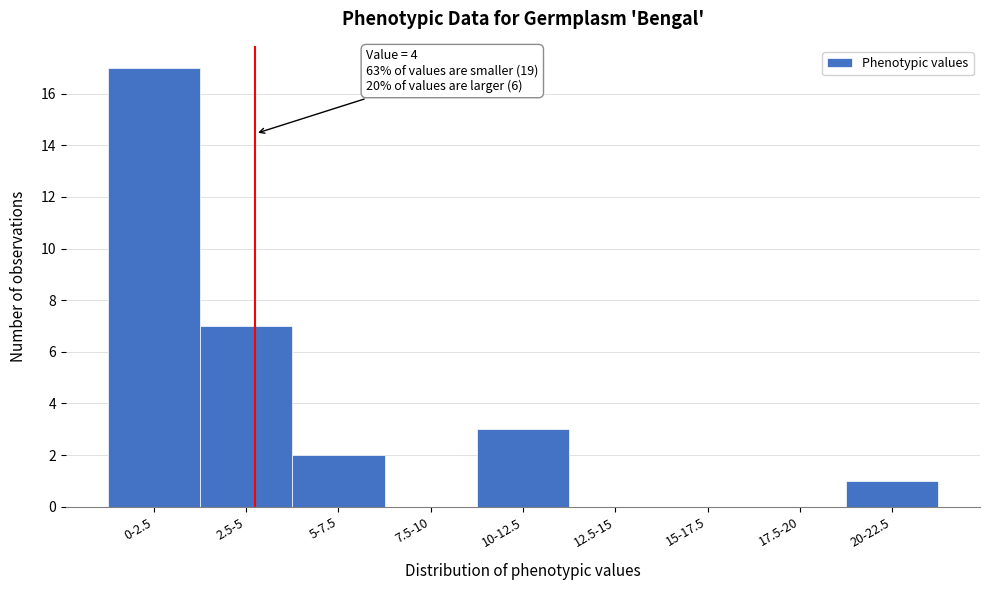

Reading left to right, list all the values displayed in this chart.

0-2.5=17	2.5-5=7	5-7.5=2	7.5-10=0	10-12.5=3	12.5-15=0	15-17.5=0	17.5-20=0	20-22.5=1